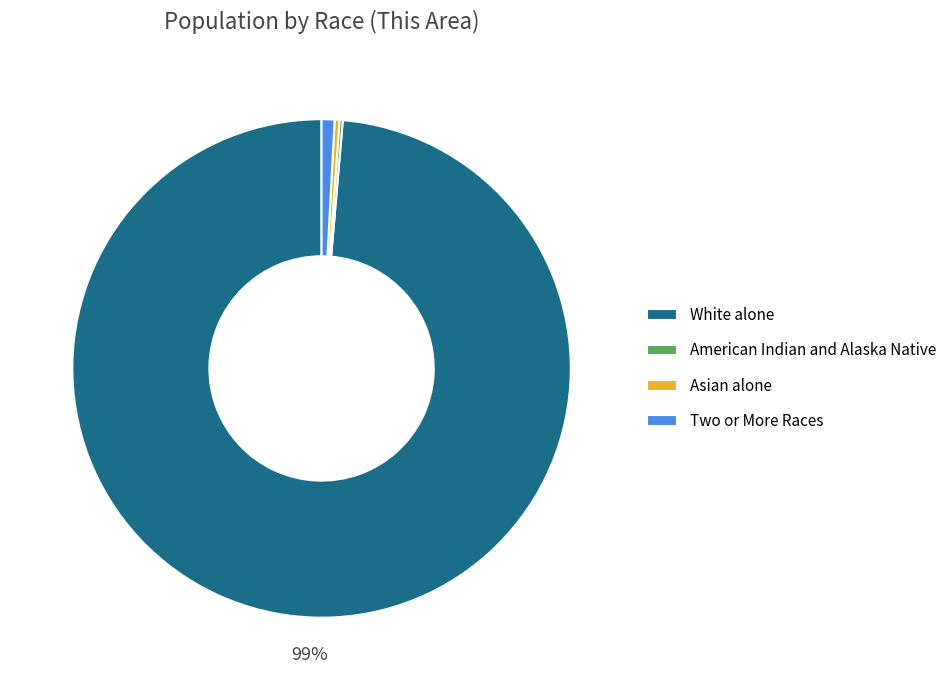

To the nearest percent, what is the average slice percentage?

25%